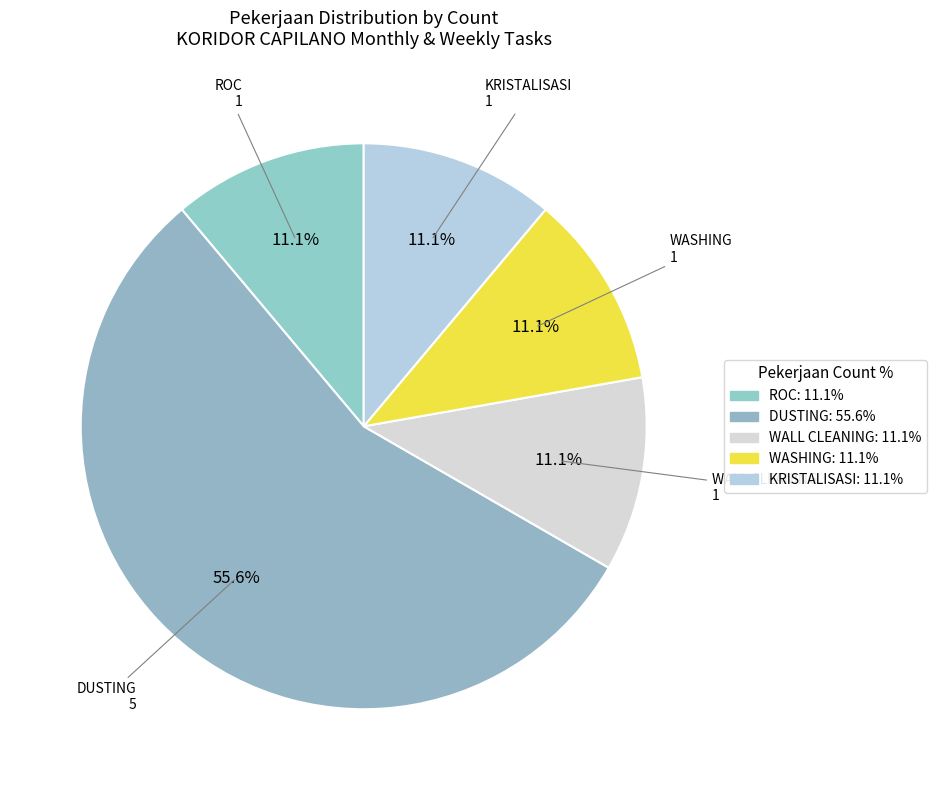

What is the ratio of the value at KRISTALISASI to the value at DUSTING?

0.2